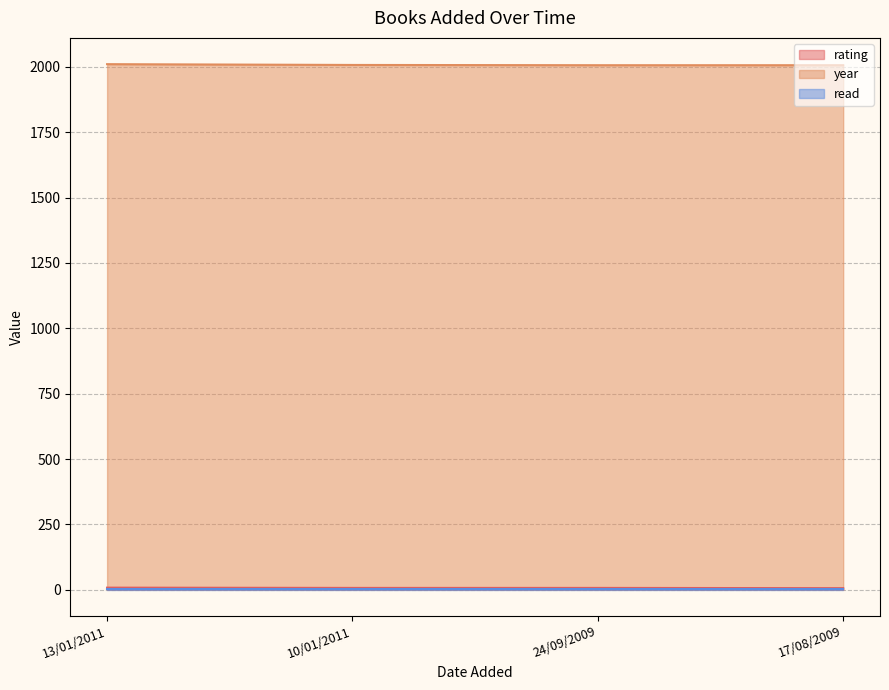

At which category is the sum across all series the highest?

13/01/2011